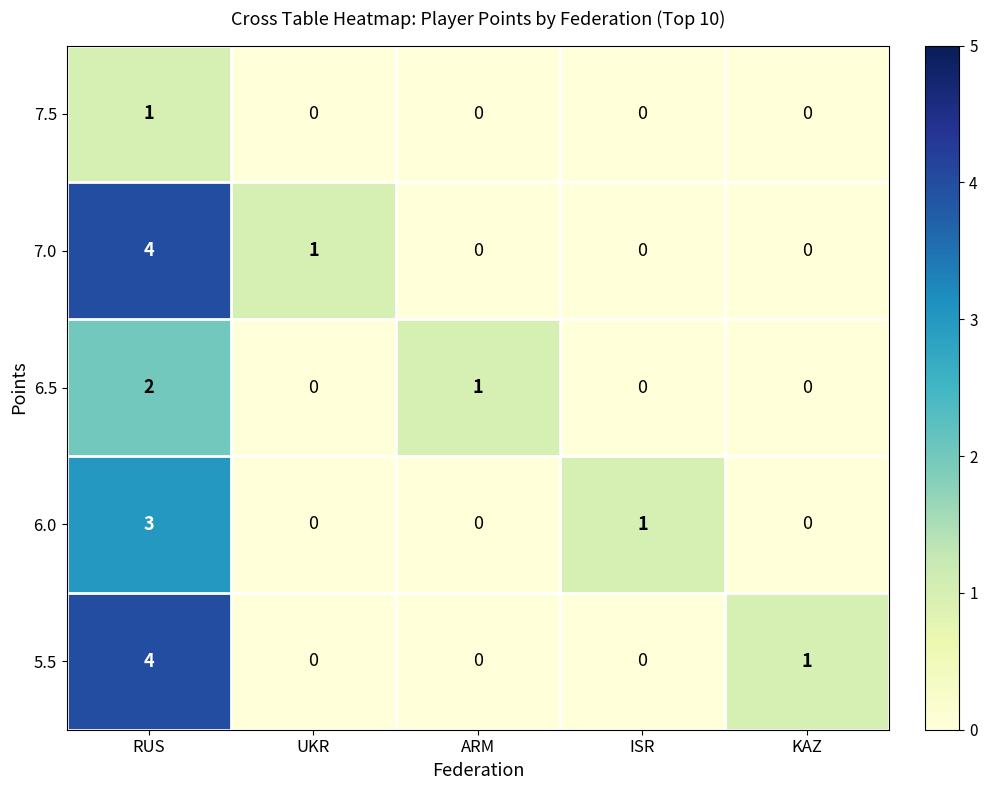

What is the maximum value shown in the chart?

4